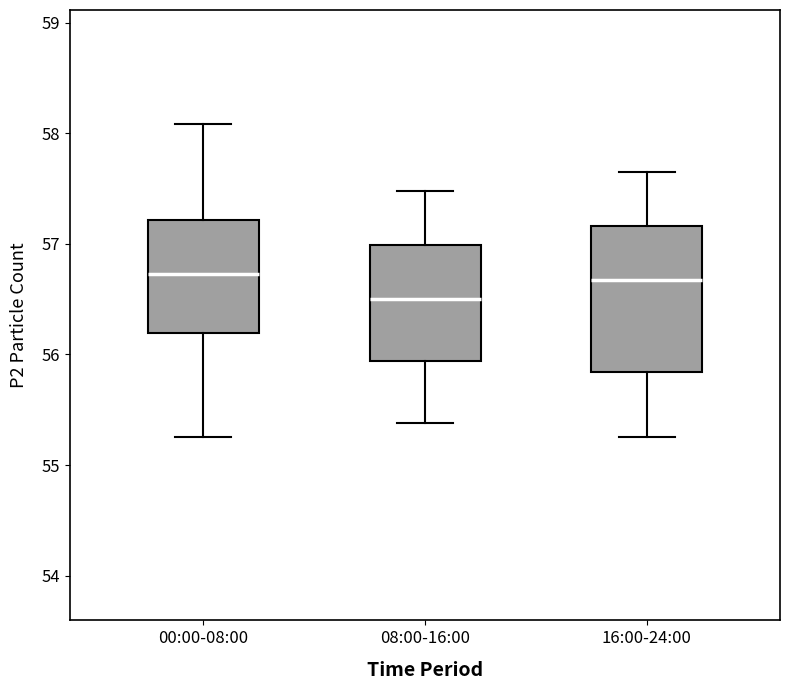

Comparing the boxes themselves (not the whiskers), which one is the tallest?

16:00-24:00